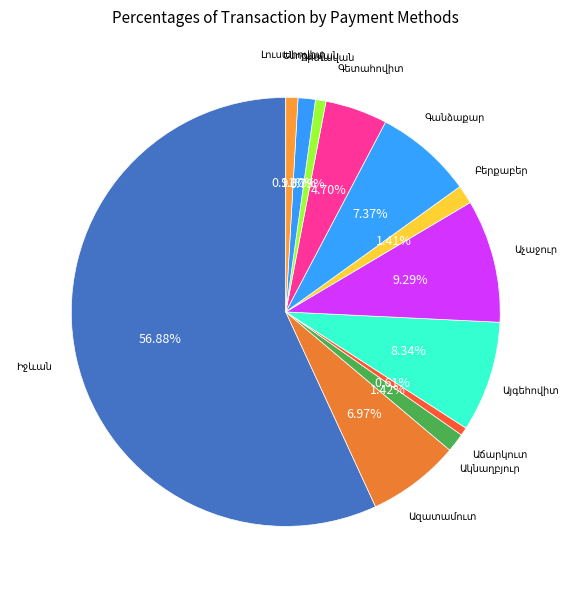

Does any single category account for the majority?

Yes